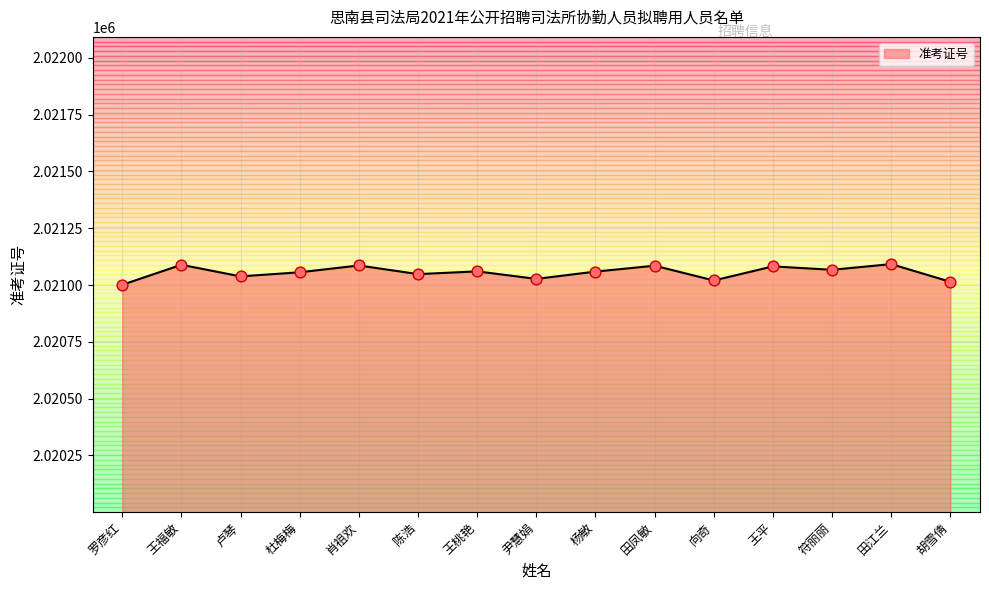

Approximately how many times larger is the value at 杜梅梅 compared to 符丽丽?

1.0